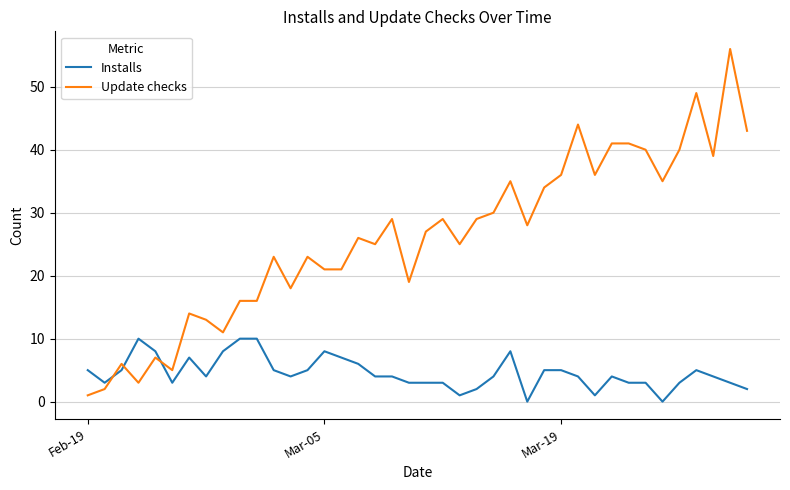

Is this an area chart (filled region under the line)?

No